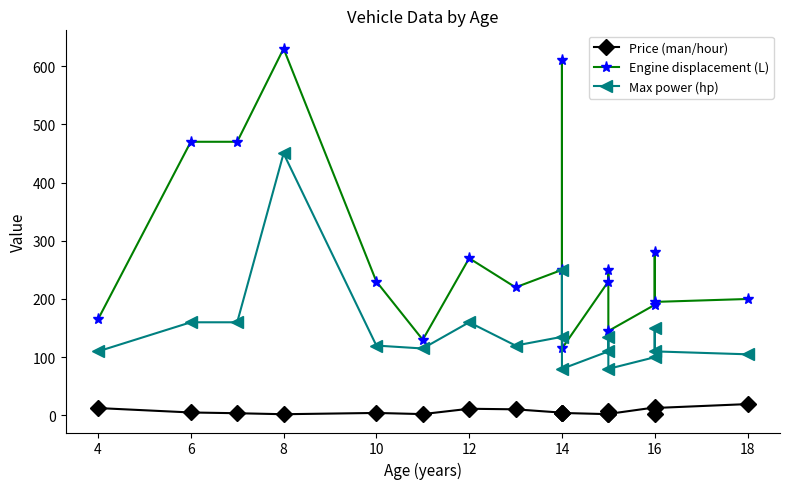

What is the sum of all Engine displacement (L) values?

5050.0